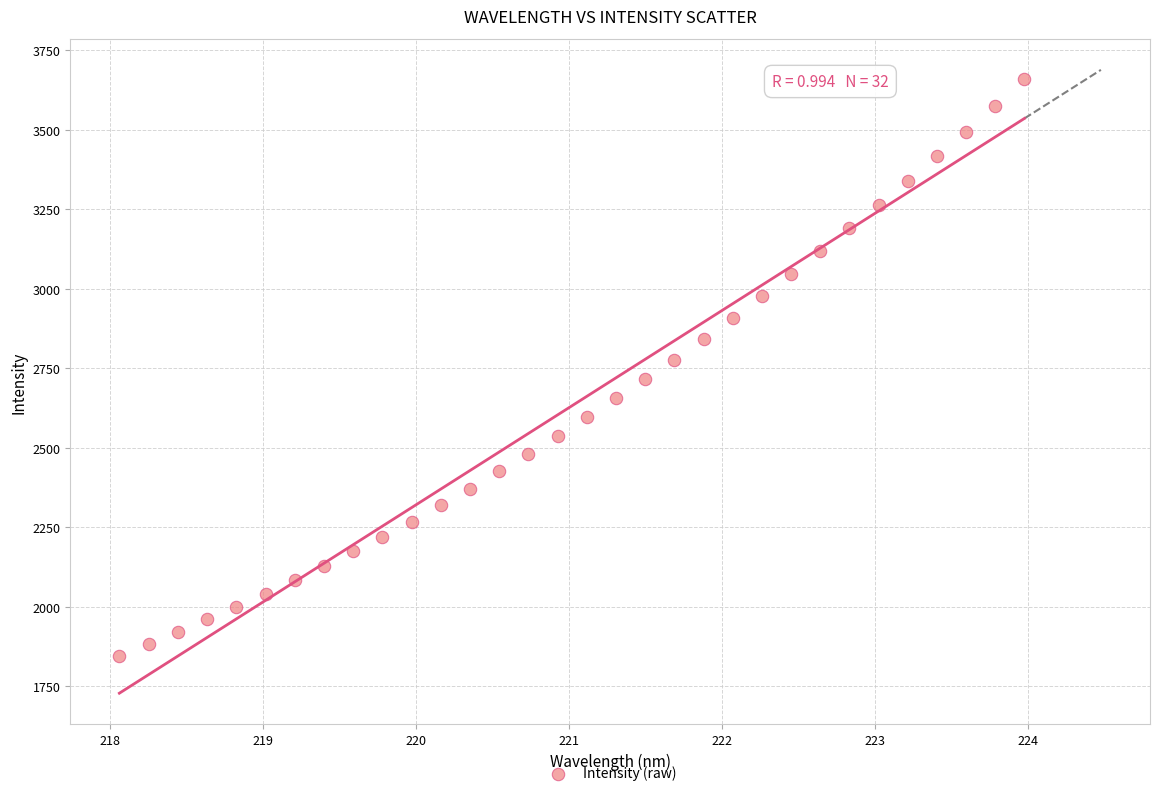

What is the range of Y values (max minus min)?

1811.0